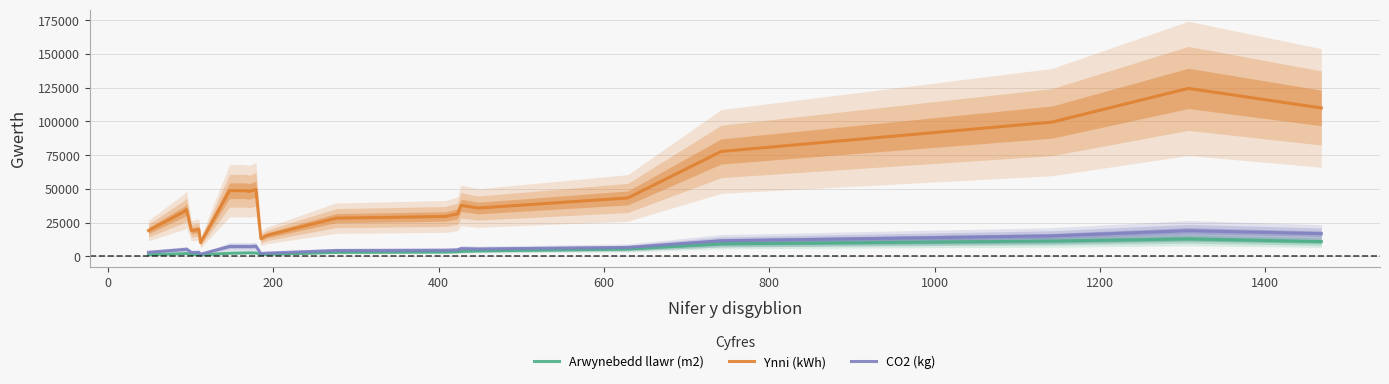

Does the chart display data point markers on the line(s)?

No